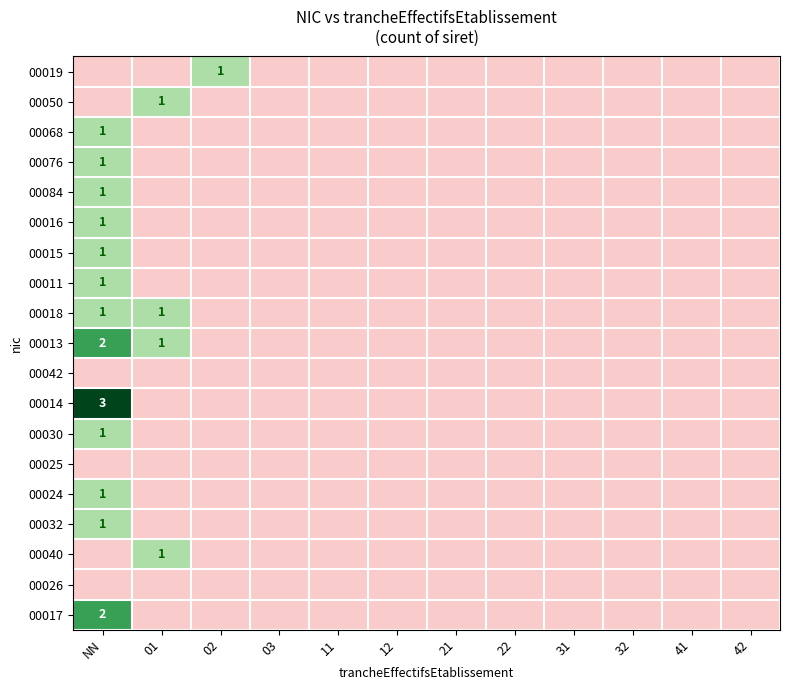

Is it true that 00076 equals -1 at 12?

False